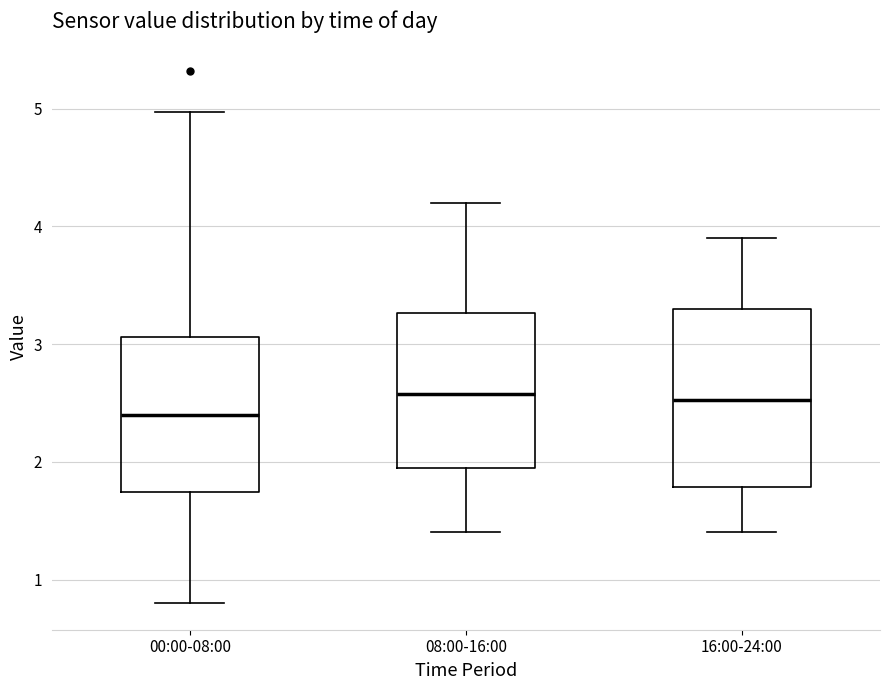

Which box is the tallest, from its lower edge to its upper edge?

16:00-24:00